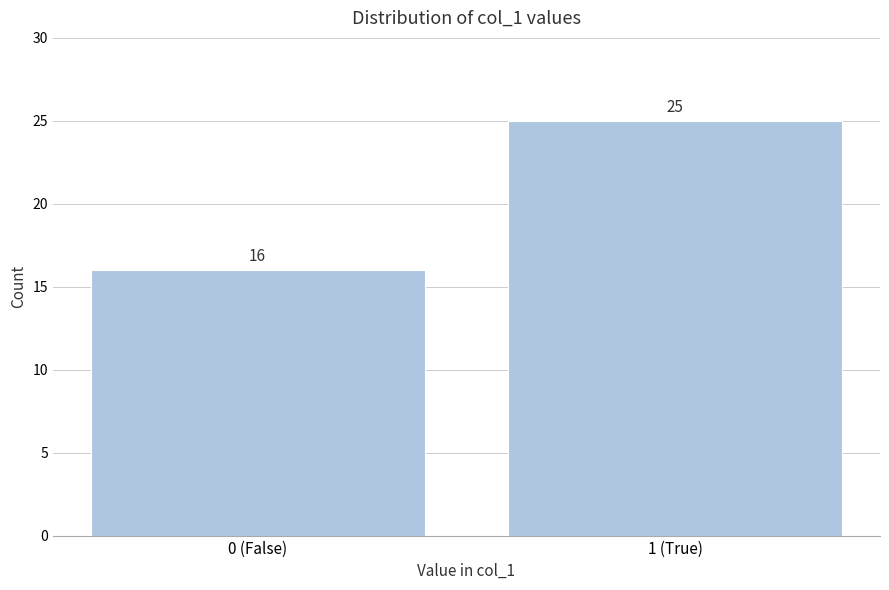

Reading left to right, what are all the values shown in this chart?

0 (False)=16	1 (True)=25